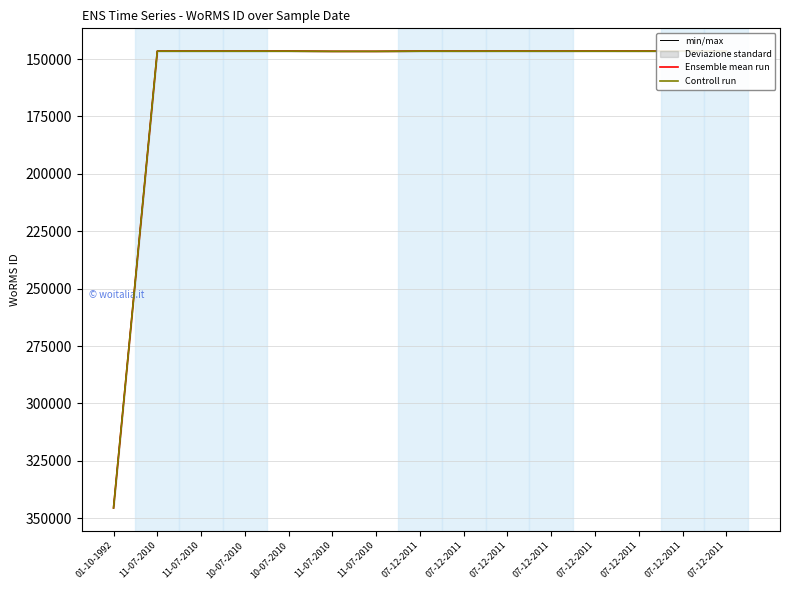

Which series has the largest total across all categories?

min/max